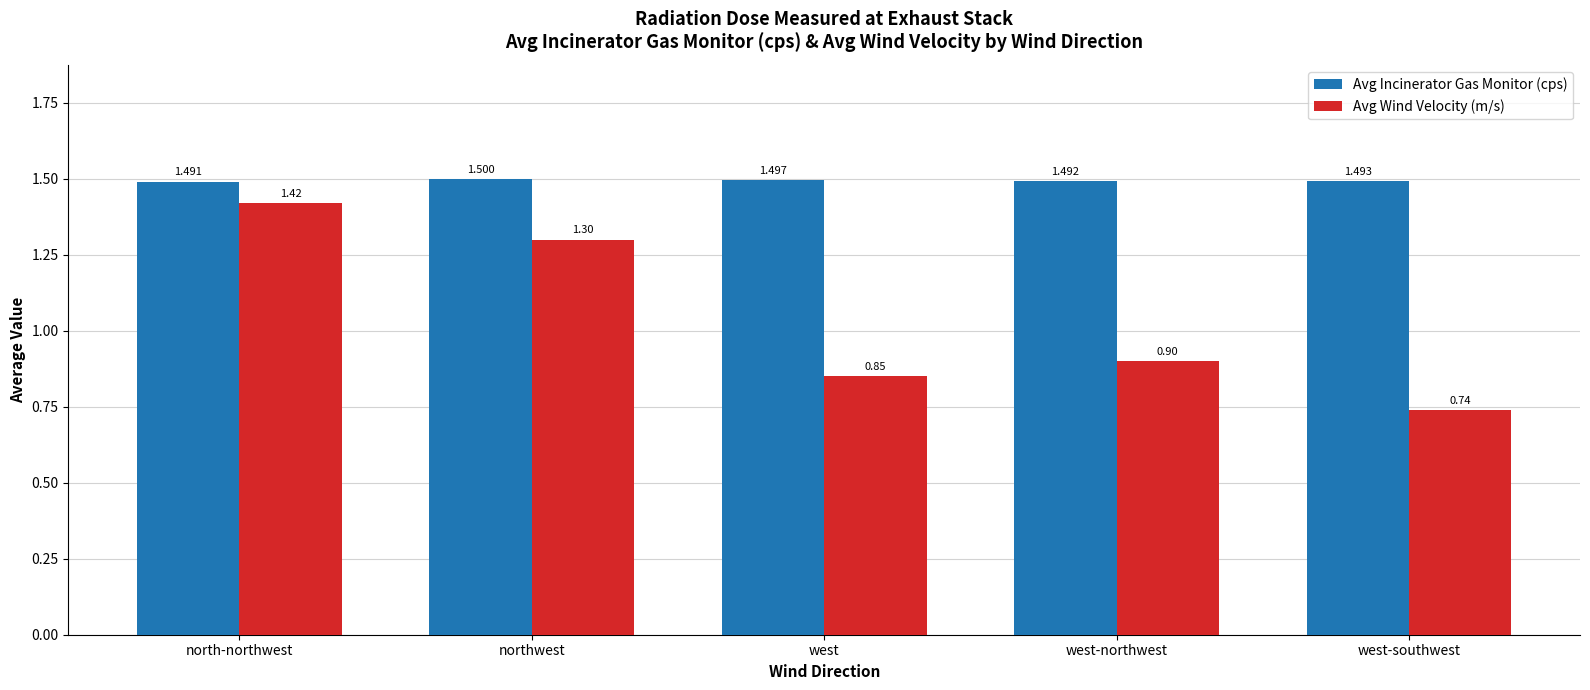

Which series changed the most between northwest and west?

Avg Wind Velocity (m/s)